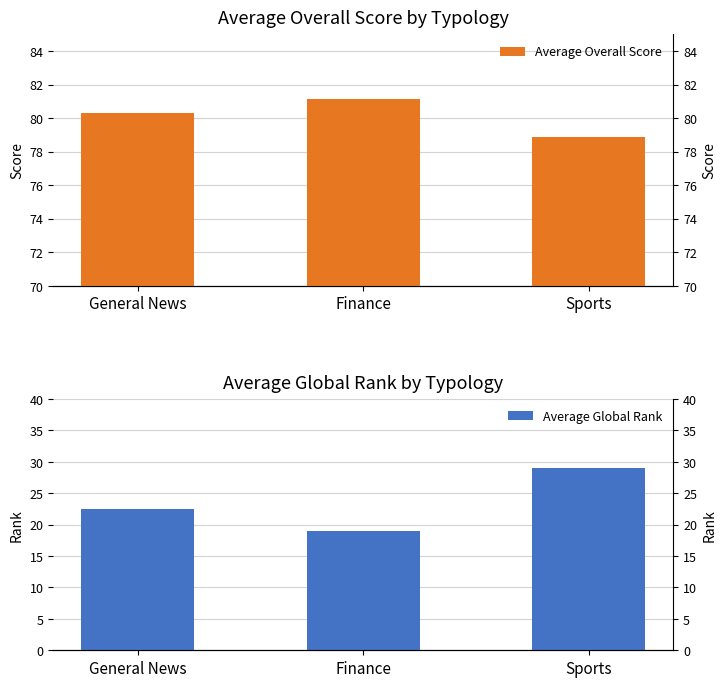

Where does the Average Global Rank series first go above 22?

General News